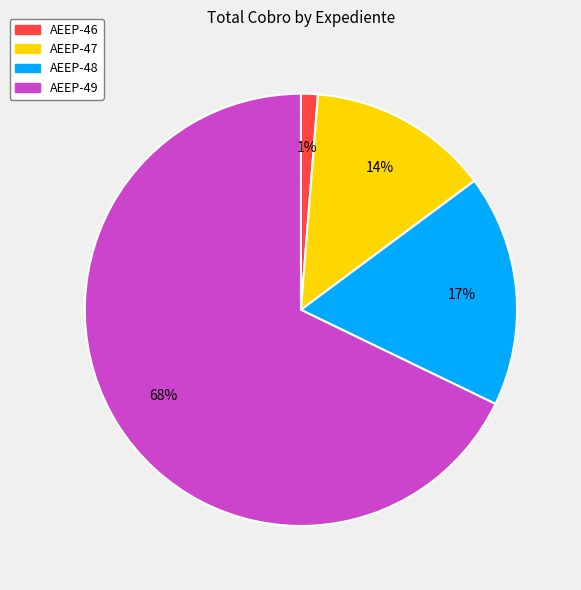

Combined, do AEEP-46 and AEEP-49 account for over 50%?

Yes